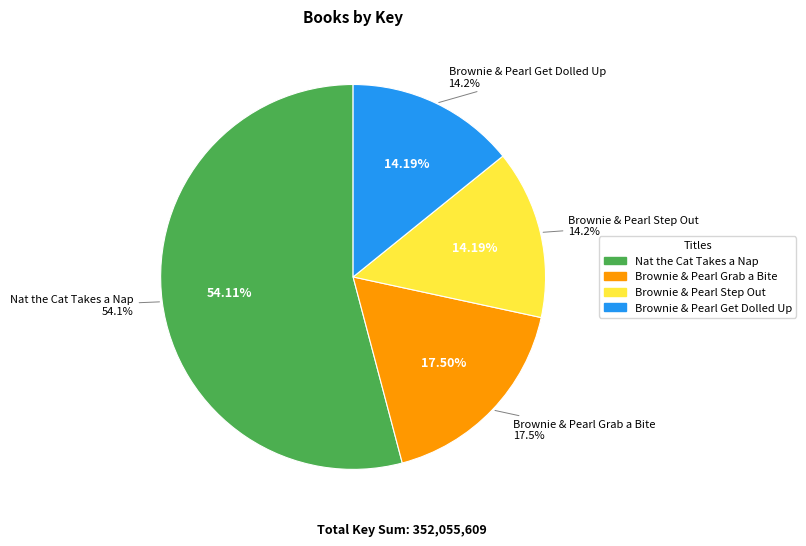

Count the number of slices in the pie.

4